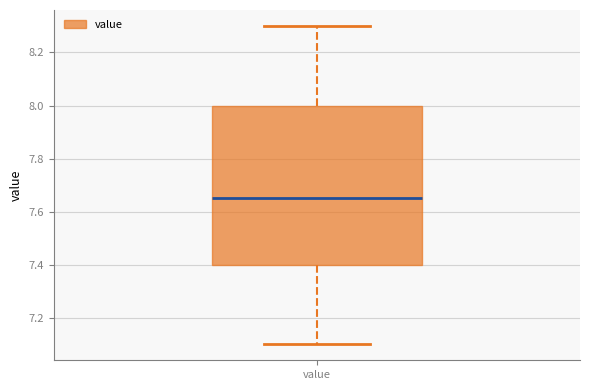

Transcribe this box plot: give where the median line is, the range the box spans, and where the two whiskers end, as read against the y-axis. The values are not printed on the chart, so give them approximately, as read against the axis.

median 7.66, box 7.40 to 8.00, whiskers 7.10 to 8.30